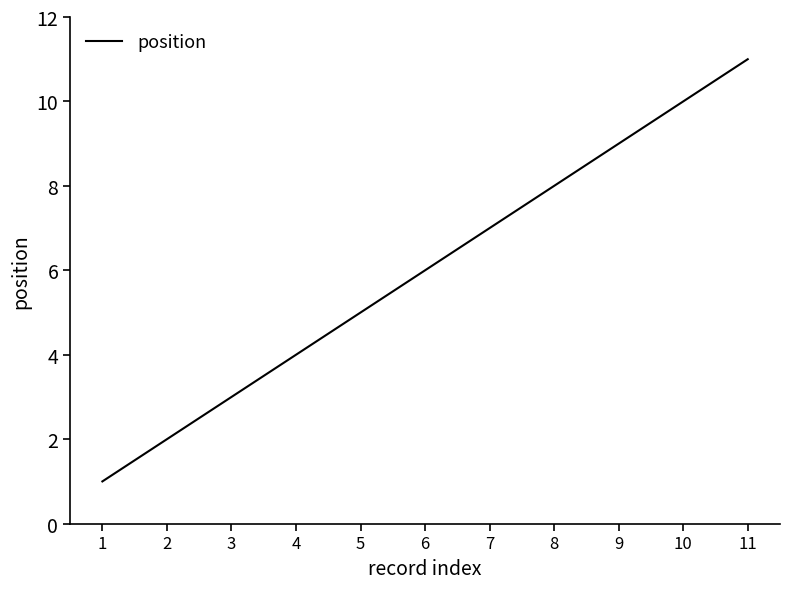

Approximately how many times larger is the value at 1 compared to 7?

0.1